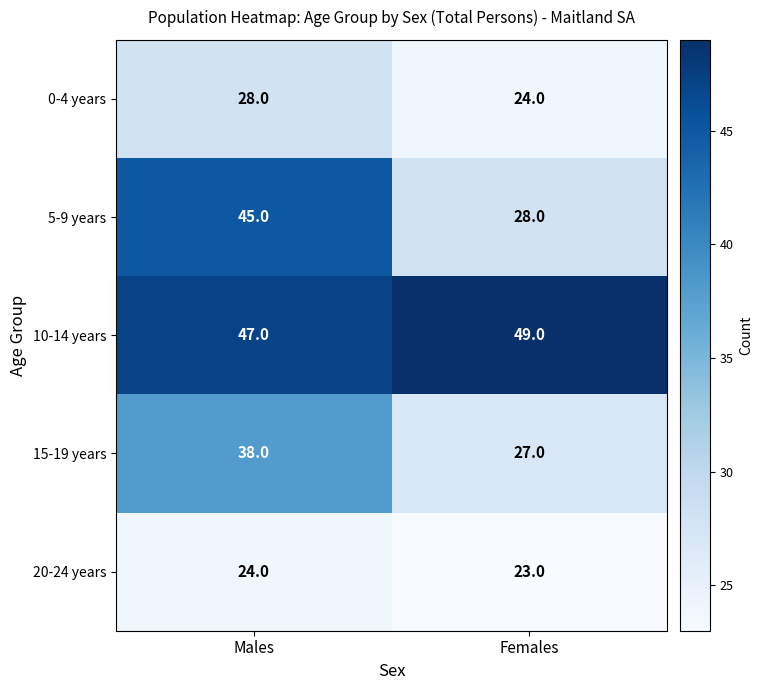

What is the spread (max minus min) of values at Males?

23